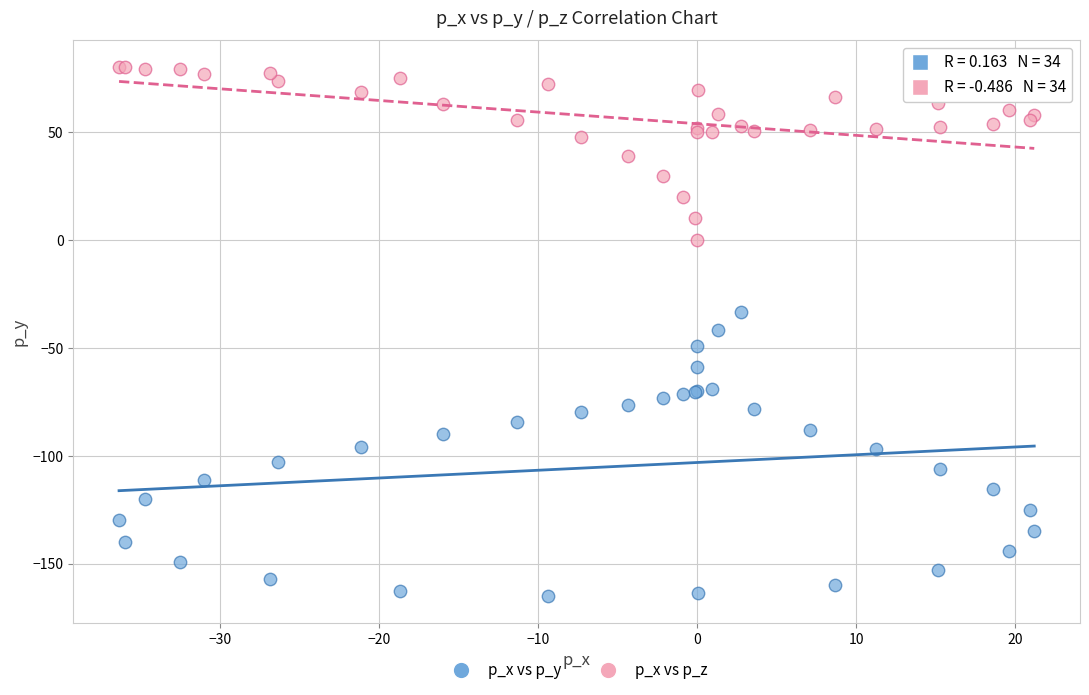

Which series reaches the maximum Y coordinate?

p_x vs p_z